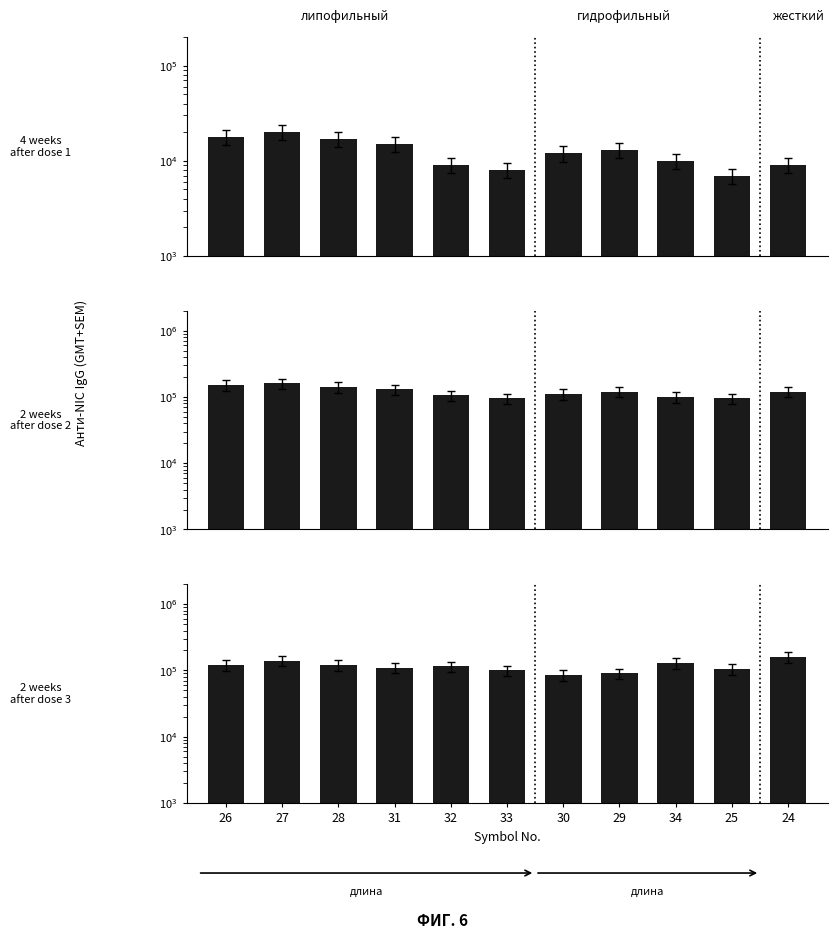

Does the chart contain stacked bars?

No